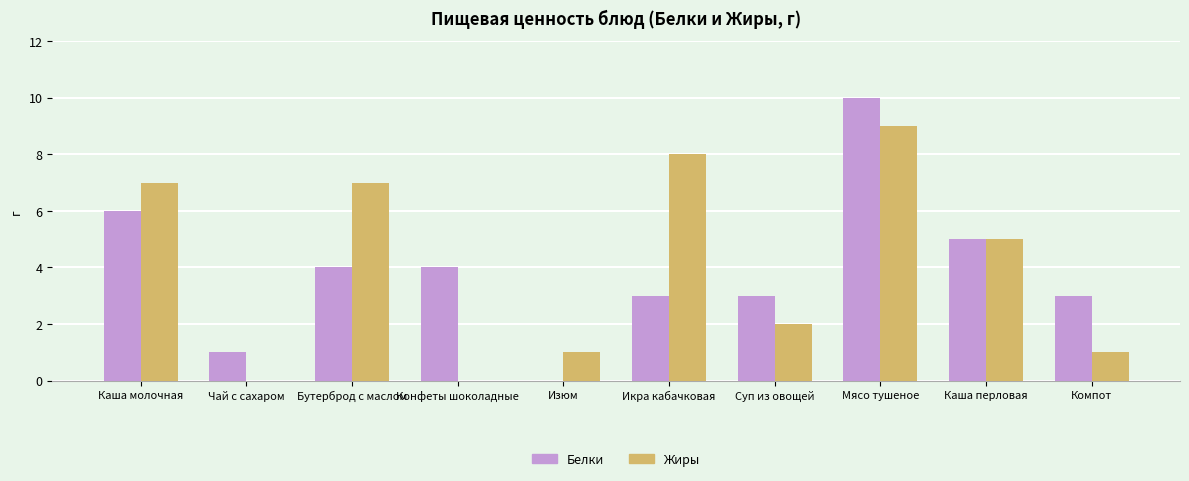

What is the sum of all Жиры values?

40